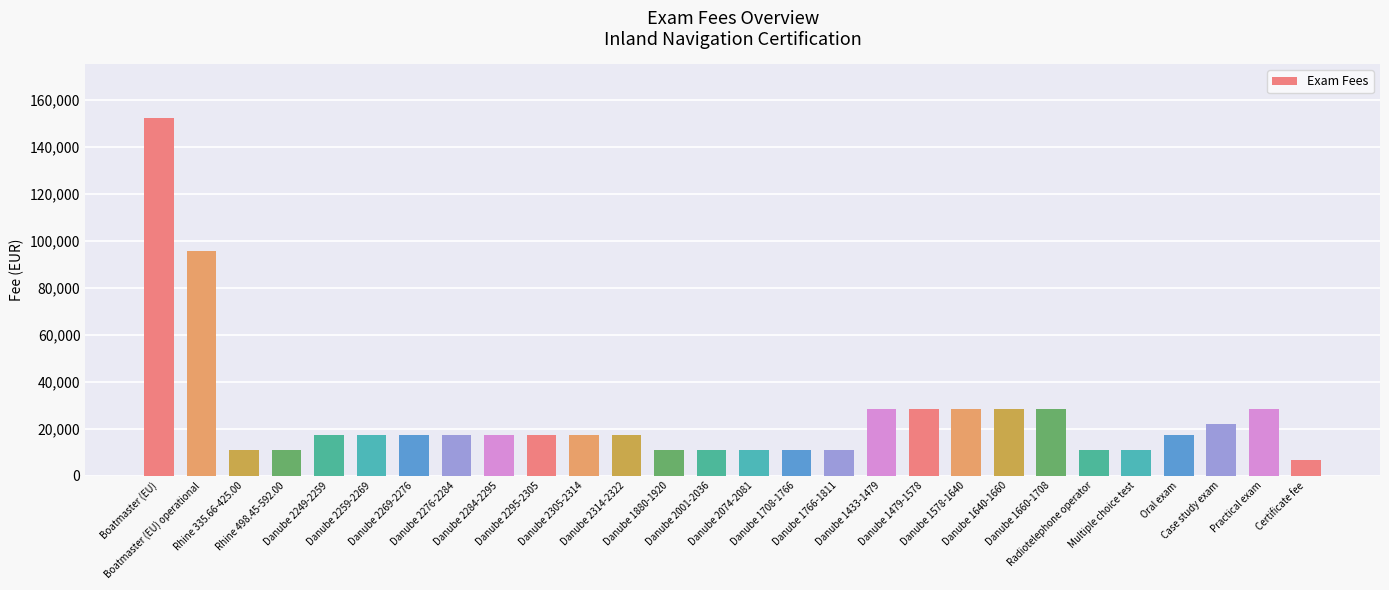

Approximately how many times larger is the value at Boatmaster (EU) operational compared to Danube 1640-1660?

3.4